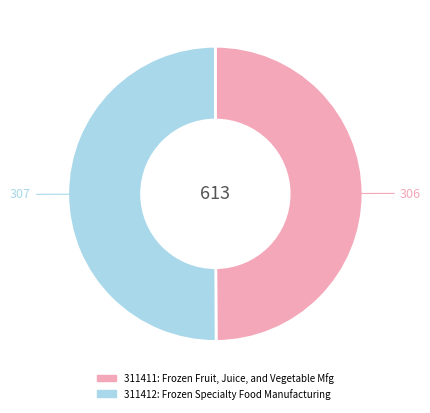

What is the ratio of the value at 311411 to the value at 311412?

1.0